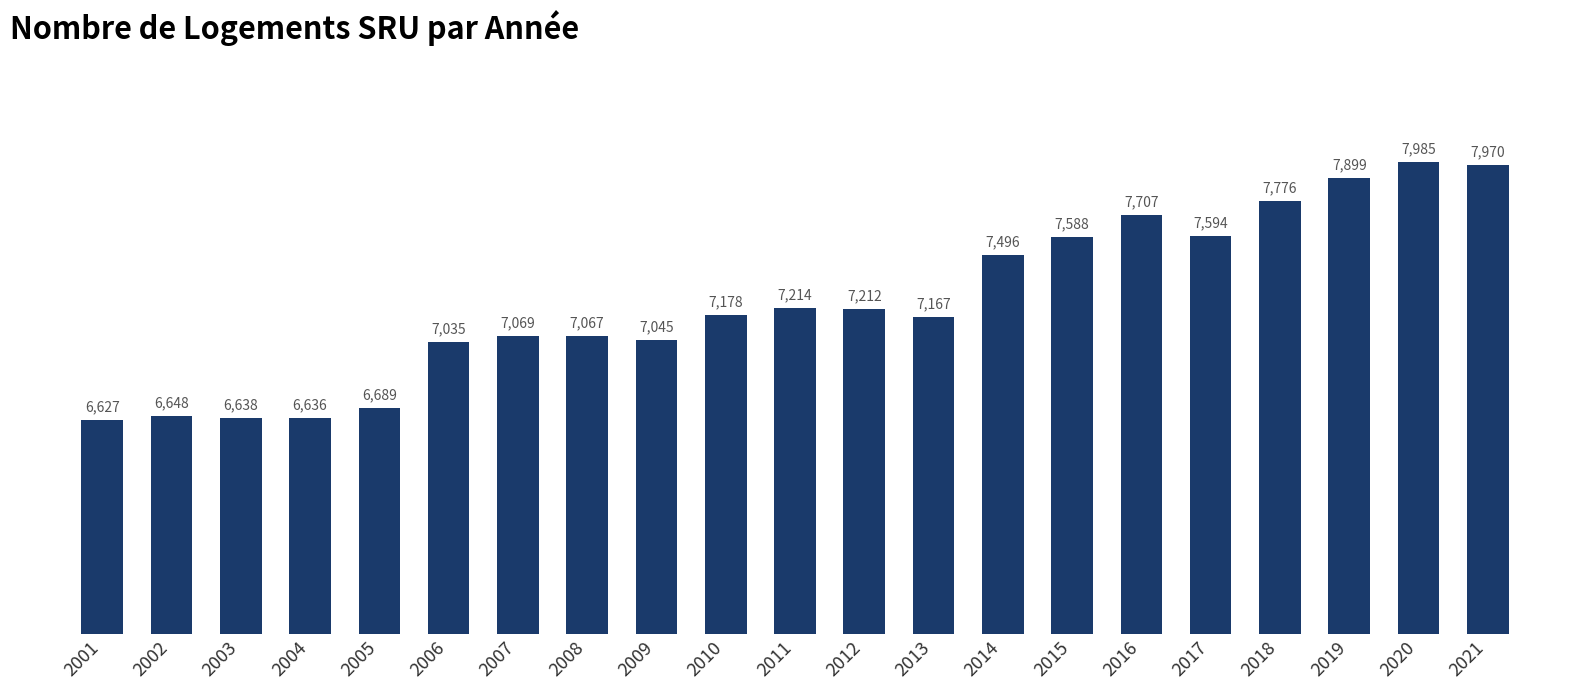

Reading left to right, transcribe all the data shown in this chart.

2001=6627	2002=6648	2003=6638	2004=6636	2005=6689	2006=7035	2007=7069	2008=7067	2009=7045	2010=7178	2011=7214	2012=7212	2013=7167	2014=7496	2015=7588	2016=7707	2017=7594	2018=7776	2019=7899	2020=7985	2021=7970